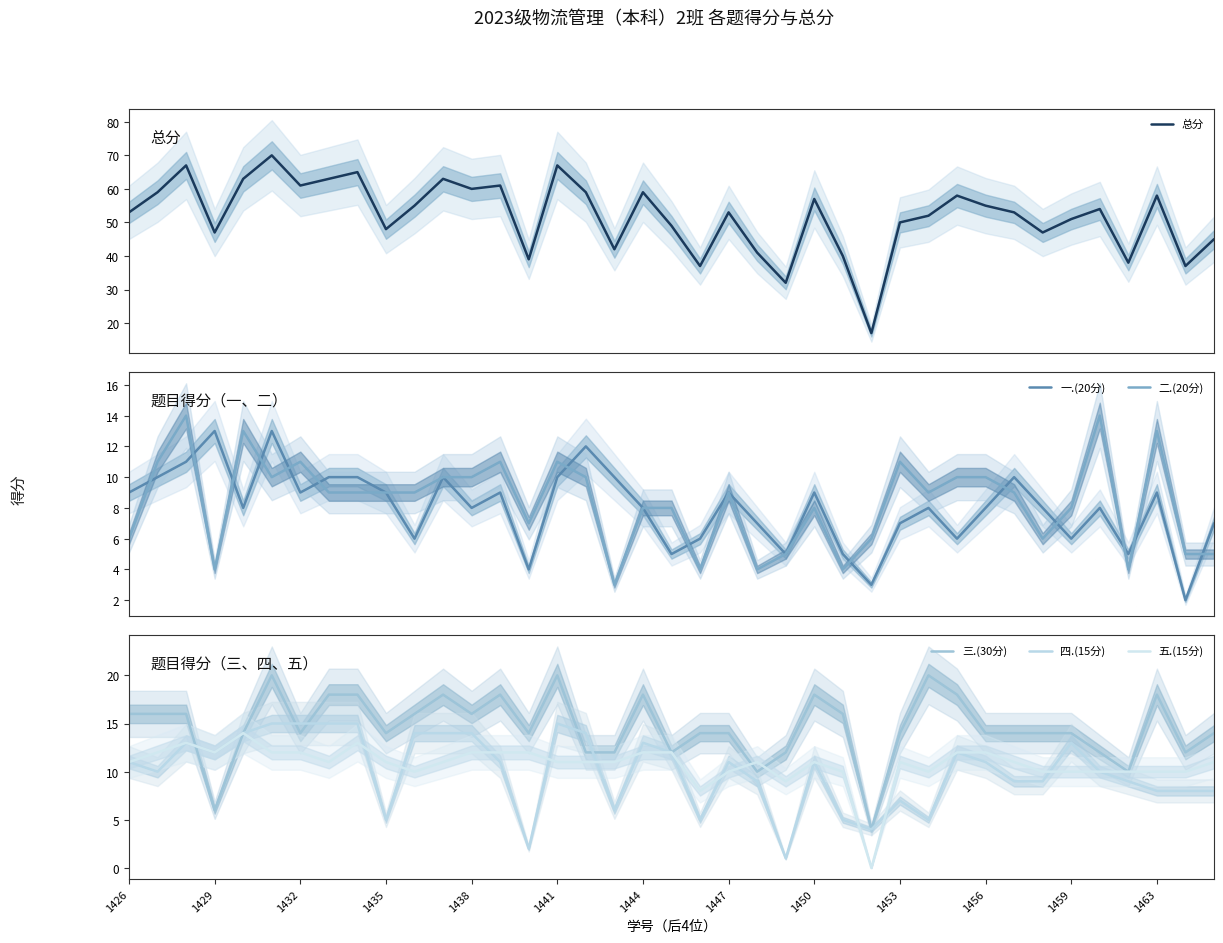

What is the sum of all 四.(15分) values?

395